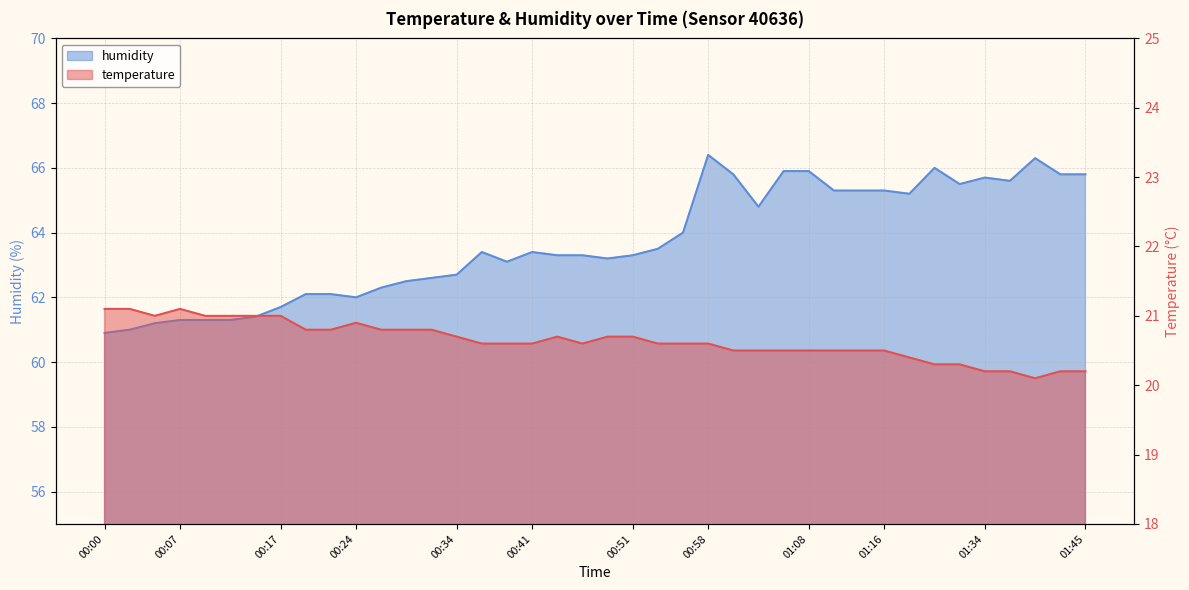

Rank the categories by temperature value from lowest to highest.

01:40, 01:34, 01:37, 01:42, 01:45, 01:29, 01:32, 01:18, 01:01, 01:03, 01:06, 01:08, 01:11, 01:13, 01:16, 00:36, 00:39, 00:41, 00:46, 00:54, 00:56, 00:58, 00:34, 00:44, 00:49, 00:51, 00:19, 00:22, 00:27, 00:29, 00:32, 00:24, 00:05, 00:10, 00:12, 00:14, 00:17, 00:00, 00:02, 00:07